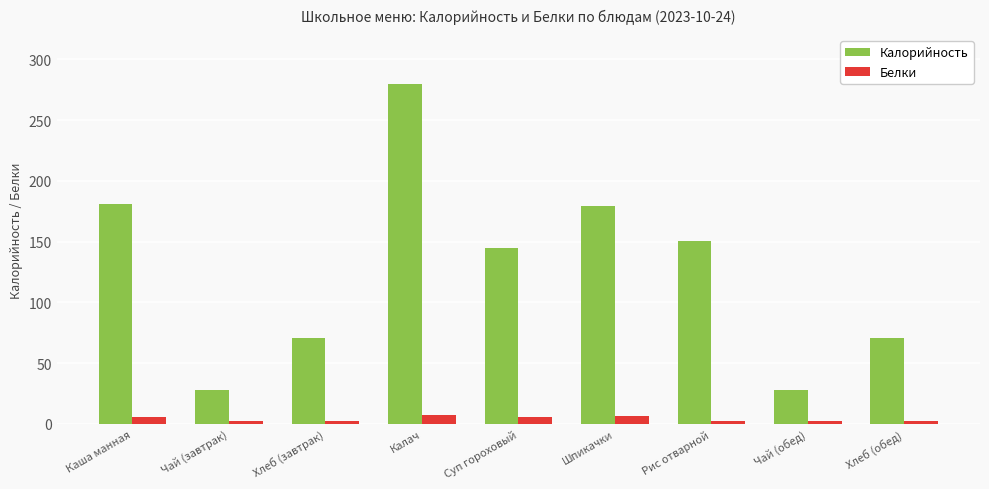

How many bars are there in each group?

2